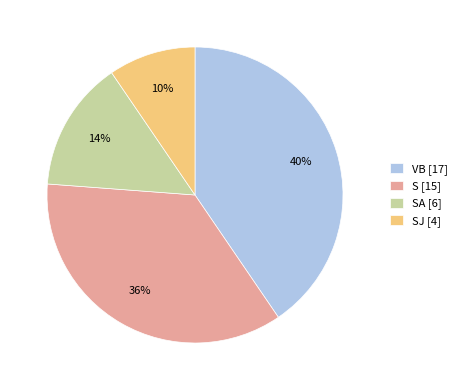

Does S [15] represent more than half of the total?

No